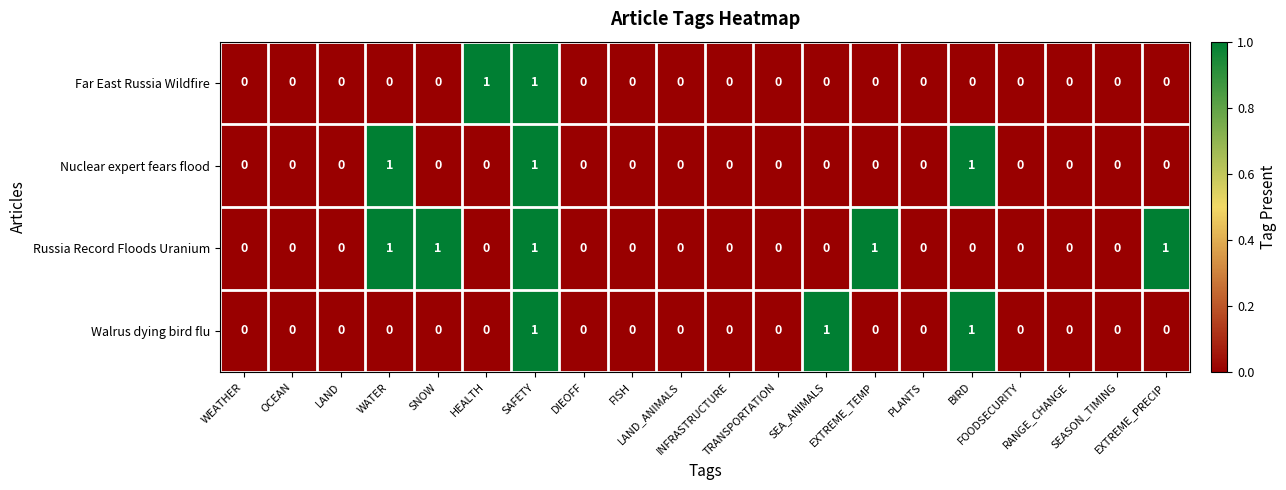

What is the sum of all Walrus dying bird flu values?

3